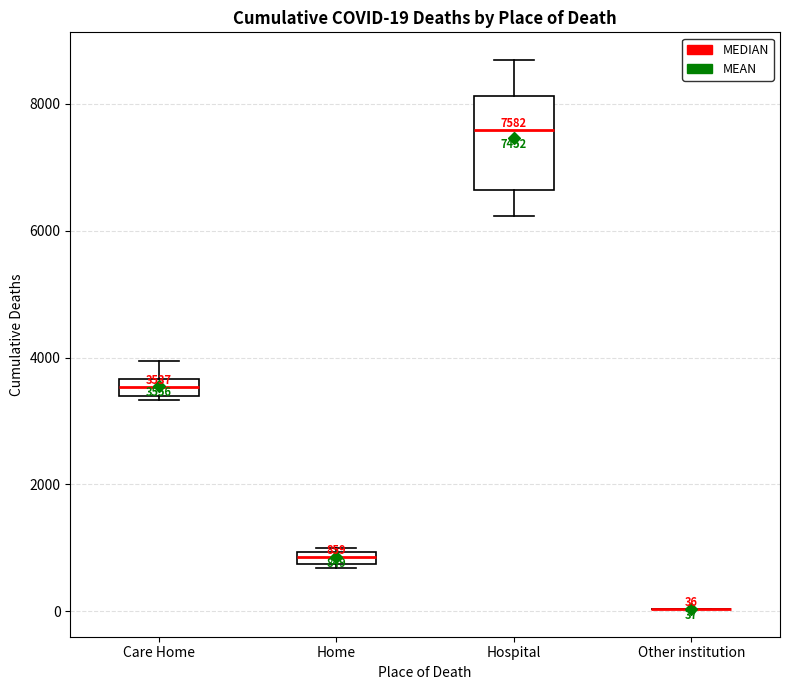

Which box is the tallest, from its lower edge to its upper edge?

Hospital